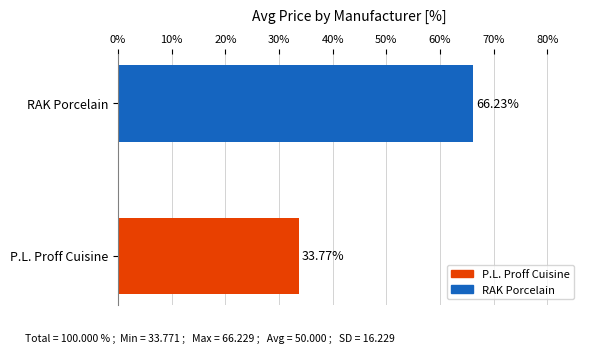

What is the sum of all values?

100.0